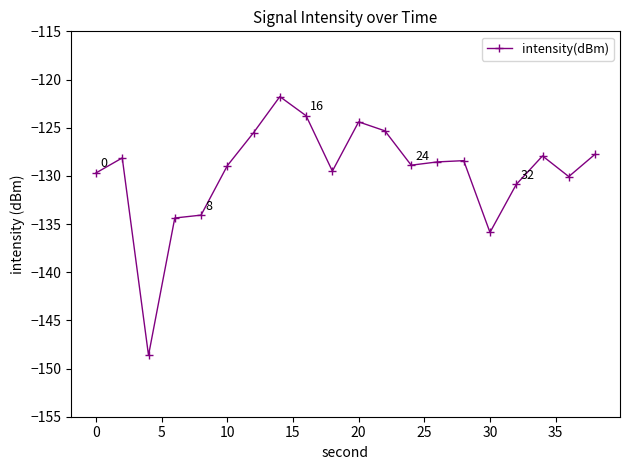

What is the average value?

-129.6